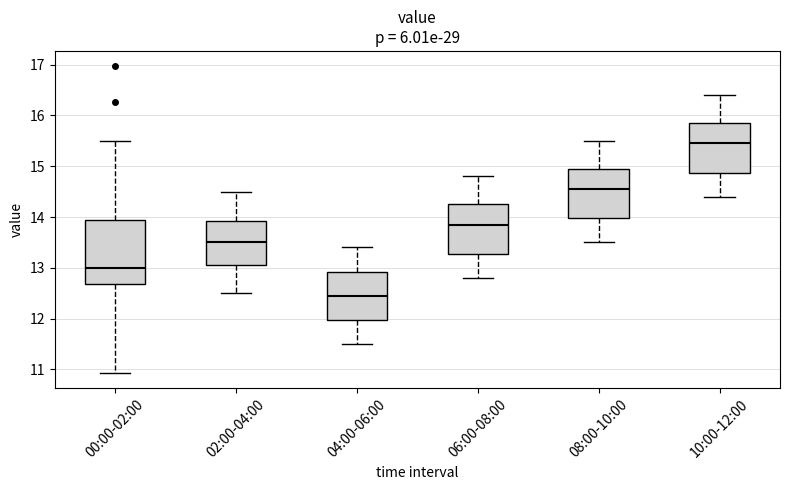

Which box has the highest median line?

10:00-12:00